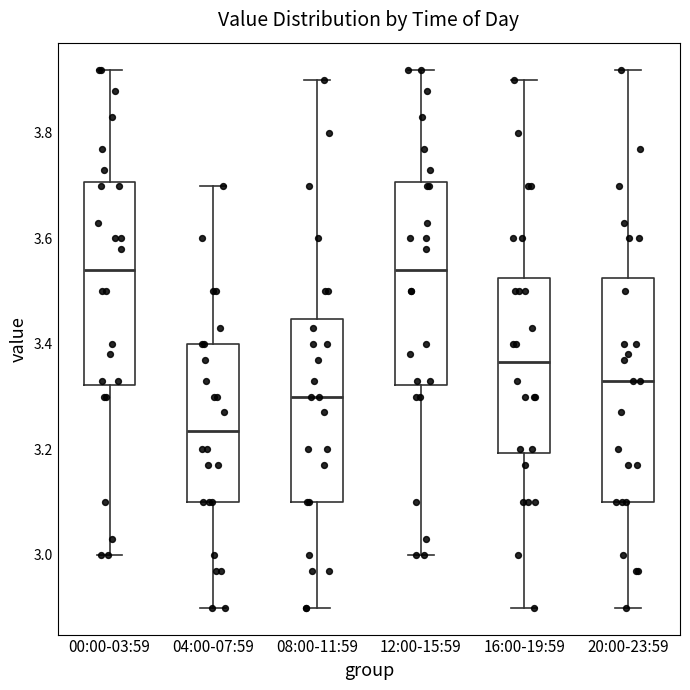

Reading left to right, read every box against the y-axis: the position of its median line, the range the box covers, and the ends of its whiskers. The values are not printed on the chart, so give them approximately, as read against the axis.

00:00-03:59: median 3.54, box 3.32 to 3.70, whiskers 3.00 to 3.92
04:00-07:59: median 3.24, box 3.10 to 3.40, whiskers 2.90 to 3.70
08:00-11:59: median 3.30, box 3.10 to 3.44, whiskers 2.90 to 3.90
12:00-15:59: median 3.54, box 3.32 to 3.70, whiskers 3.00 to 3.92
16:00-19:59: median 3.36, box 3.20 to 3.52, whiskers 2.90 to 3.90
20:00-23:59: median 3.34, box 3.10 to 3.52, whiskers 2.90 to 3.92